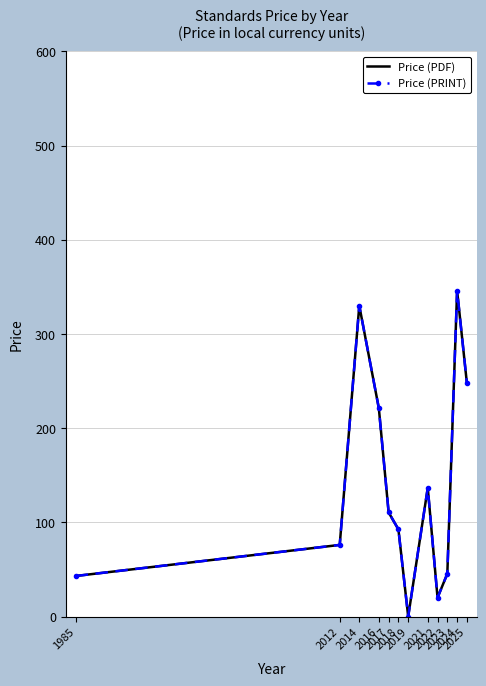

How many series are shown in this chart?

2